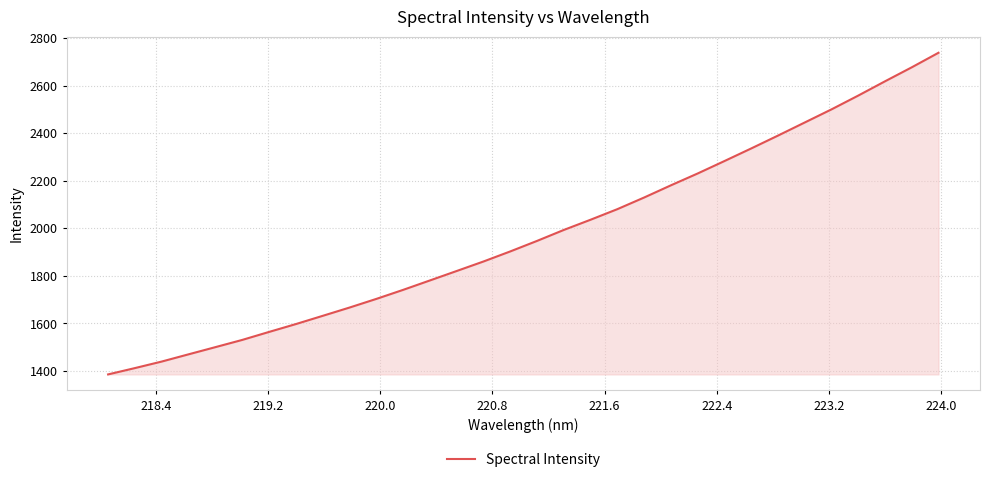

What is the difference between the maximum and minimum values?

1352.7